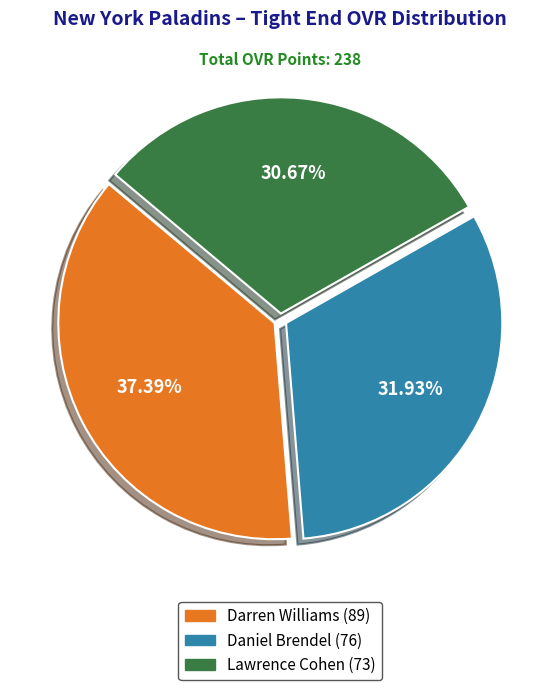

Does any single category account for the majority?

No